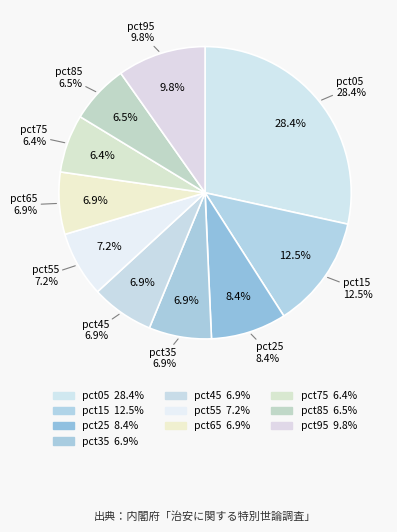

To the nearest percent, what is the average slice percentage?

10%